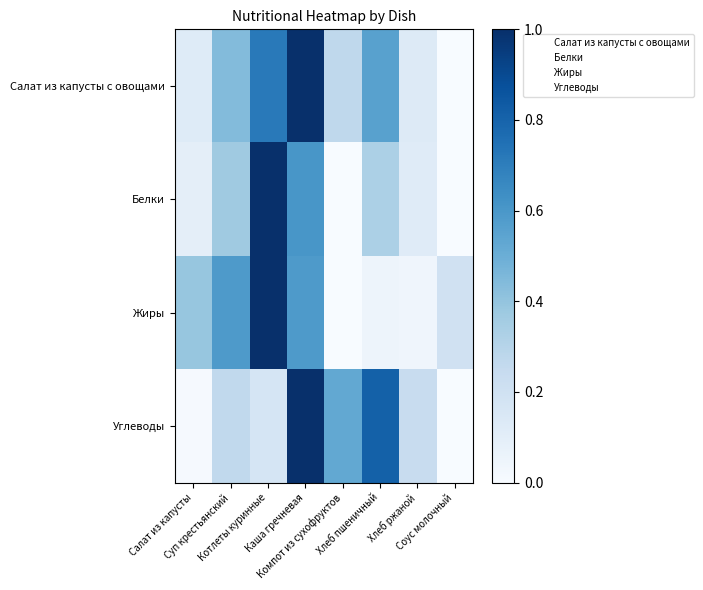

The Жиры series shows 0.9 at Салат из капусты. True or false?

False